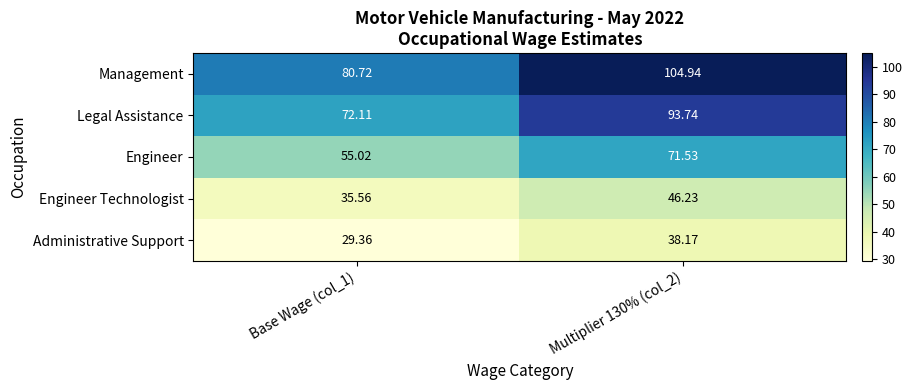

Is the value of Engineer at Base Wage (col_1) greater than the value of Administrative Support at Multiplier 130% (col_2)?

Yes